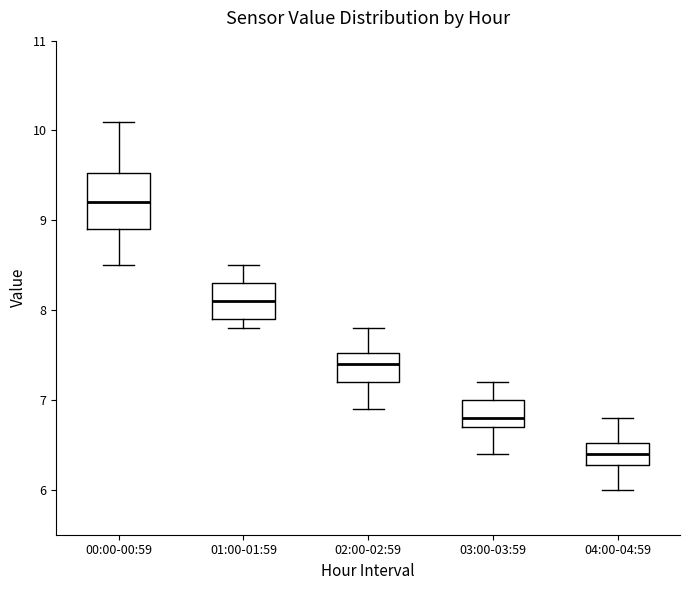

Which box is the tallest, from its lower edge to its upper edge?

00:00-00:59